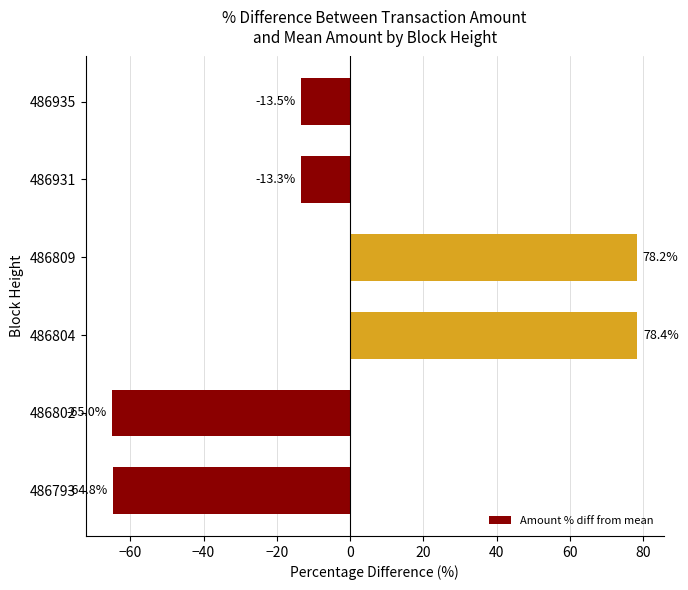

The chart shows a value of -65.0 at 486802. True or false?

True